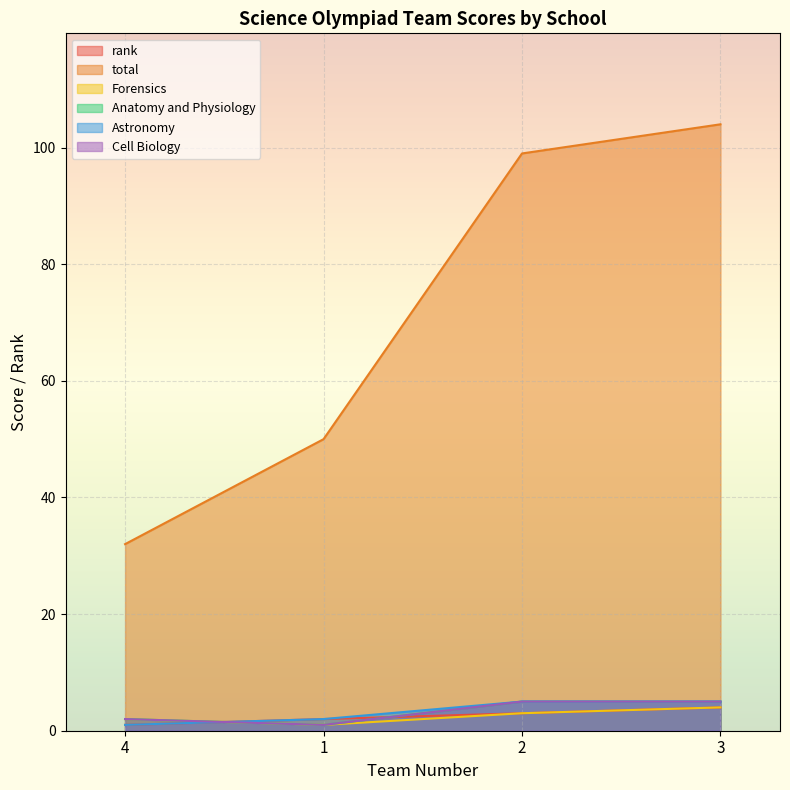

What are all the series names shown in the legend?

rank, total, Forensics, Anatomy and Physiology, Astronomy, Cell Biology